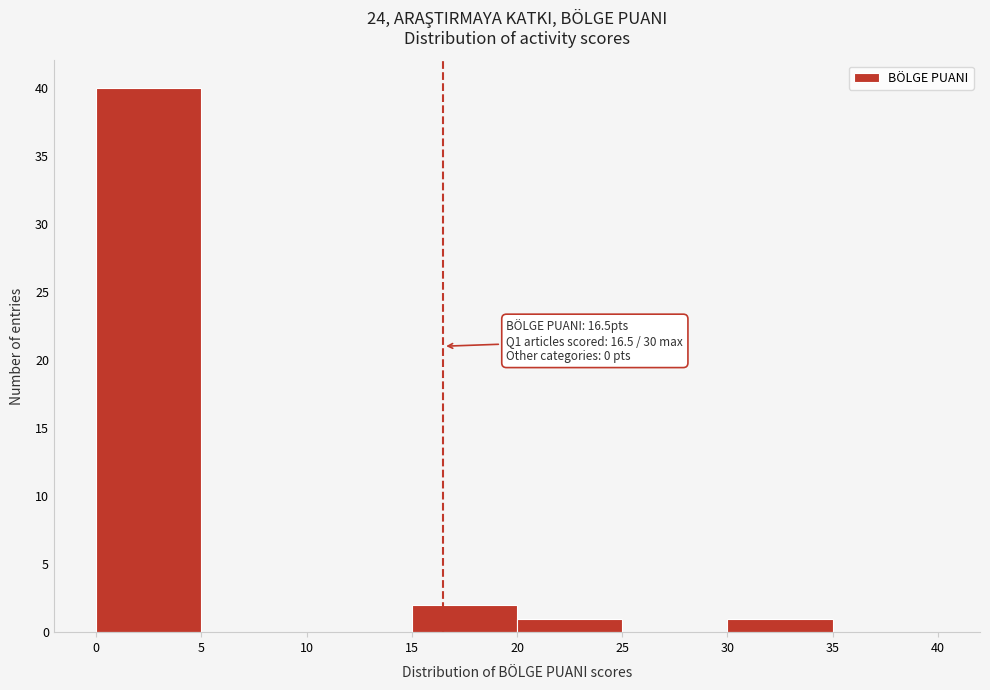

Over which range of the x-axis is the bar tallest?

0 to 5